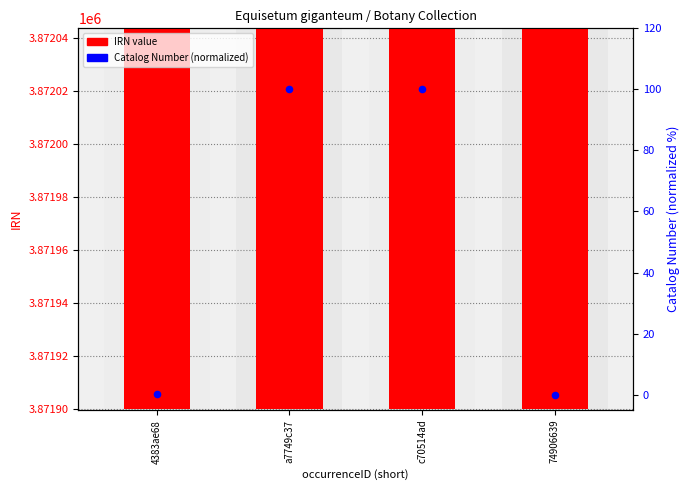

Which series has the largest total across all categories?

IRN value